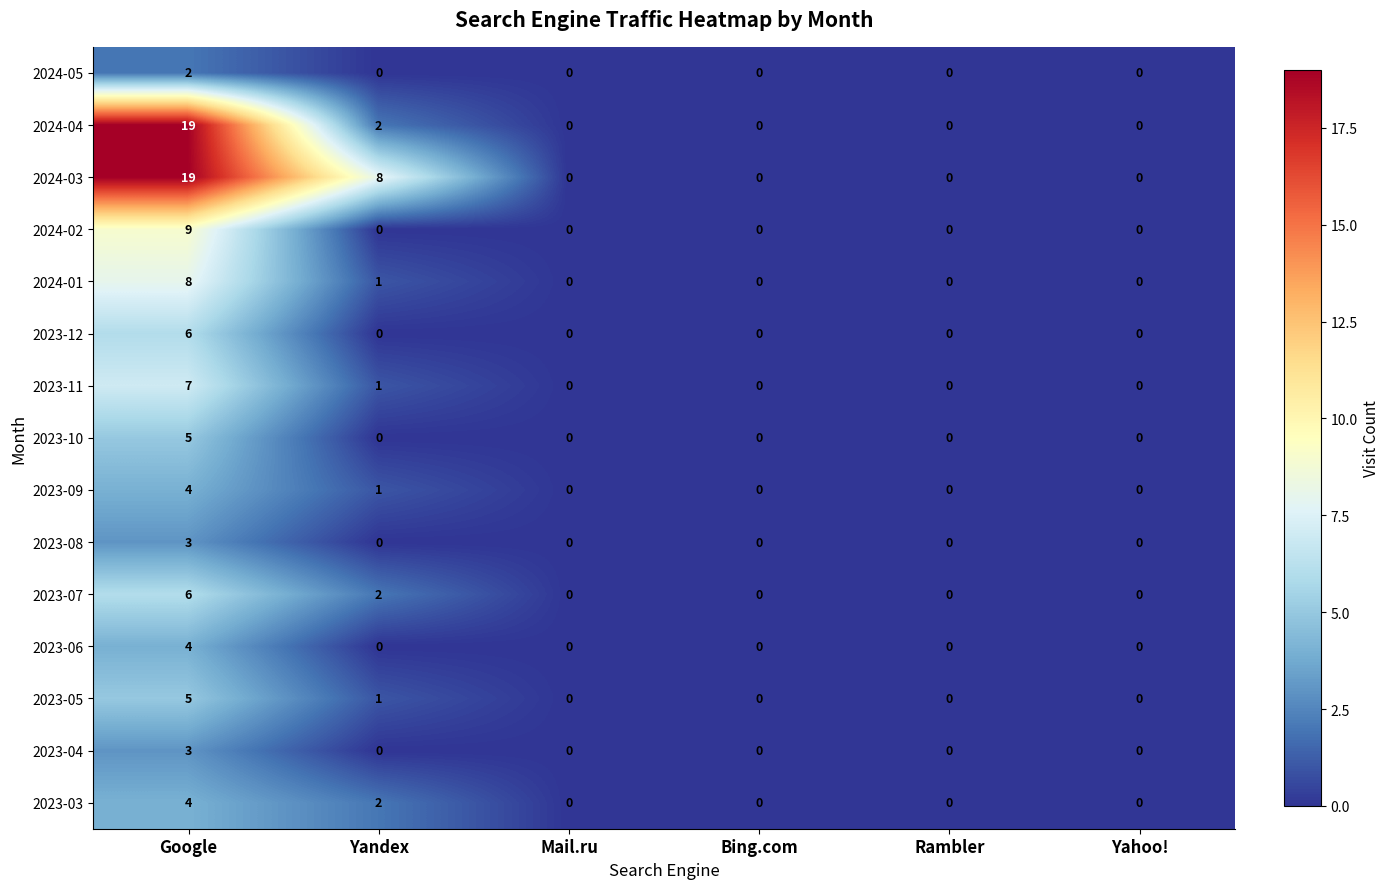

How many values in 2023-12 are above zero?

1